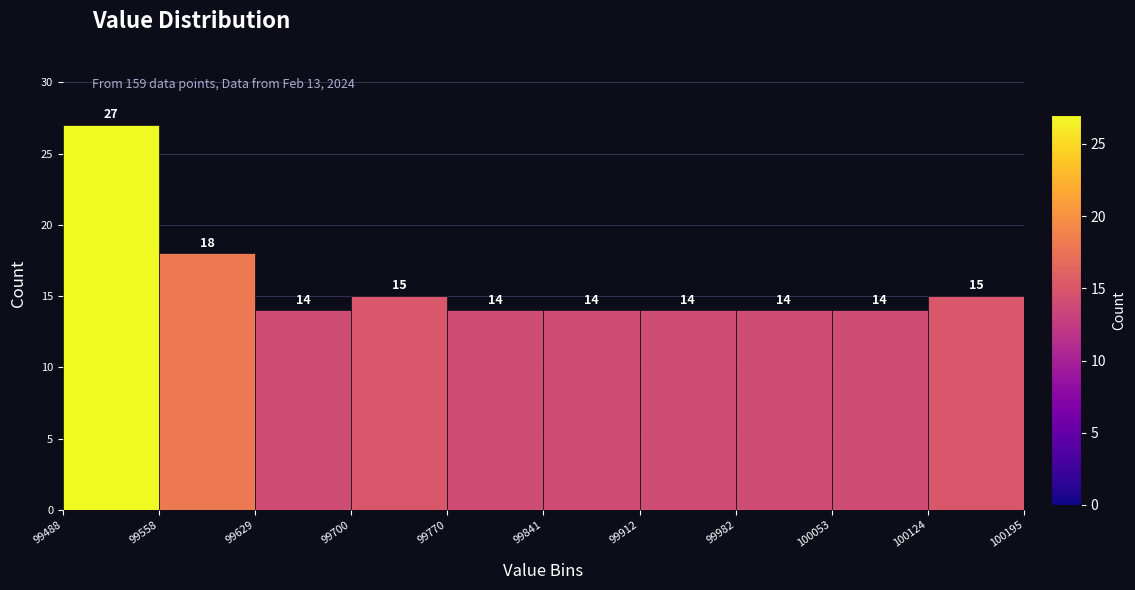

Reading left to right, list every bar in this chart as the range it spans on the x-axis followed by its height.

99488 to 99558: 27
99558 to 99629: 18
99629 to 99700: 14
99700 to 99770: 15
99770 to 99841: 14
99841 to 99912: 14
99912 to 99982: 14
99982 to 100053: 14
100053 to 100124: 14
100124 to 100195: 15